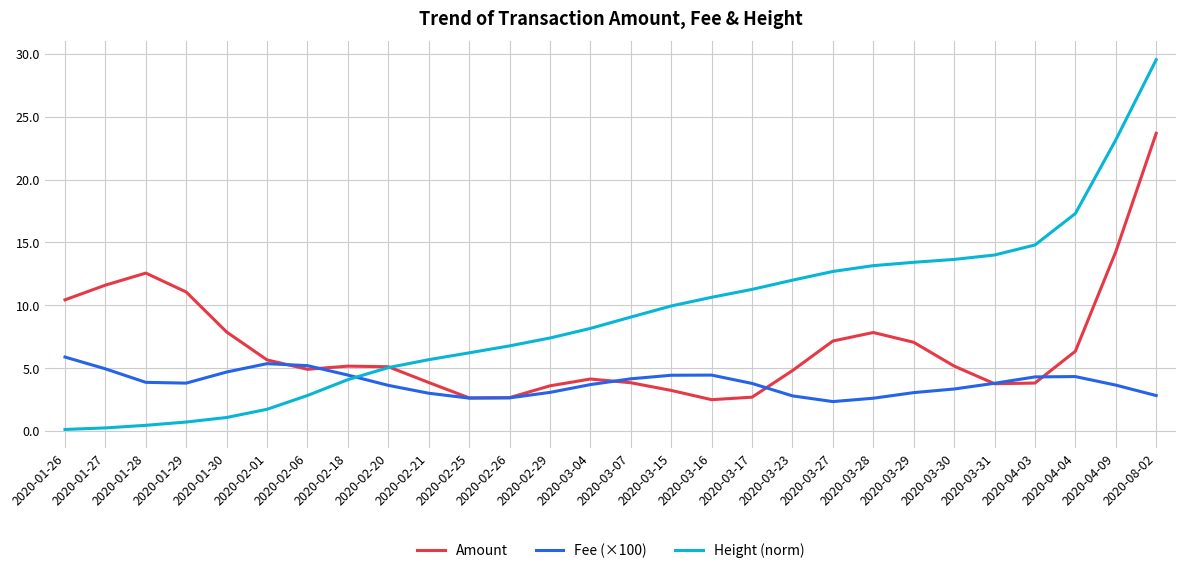

Between which two adjacent categories do Amount and Fee (×100) first intersect?

2020-02-01 and 2020-02-06